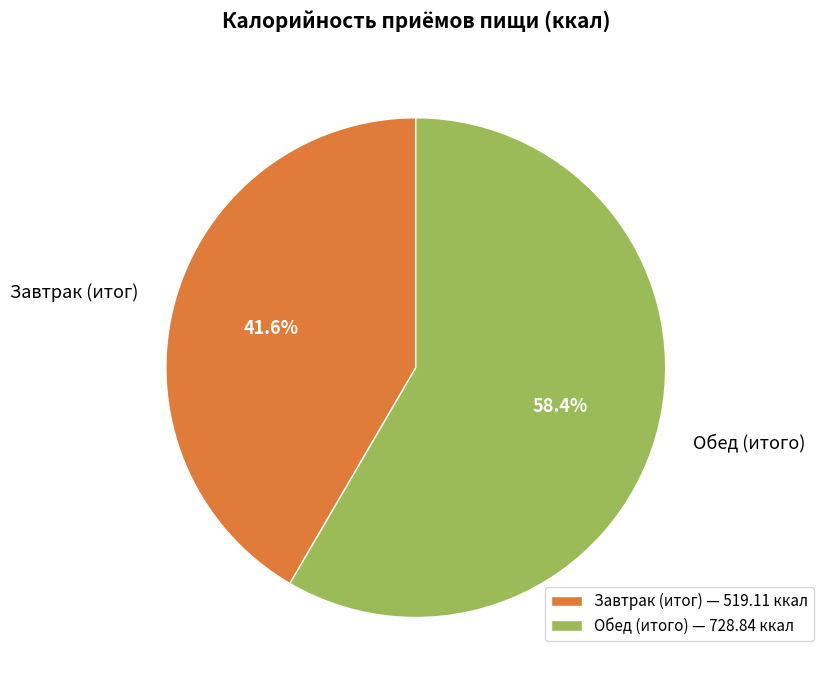

To the nearest percent, what is the difference between the largest and smallest slice percentages?

17%